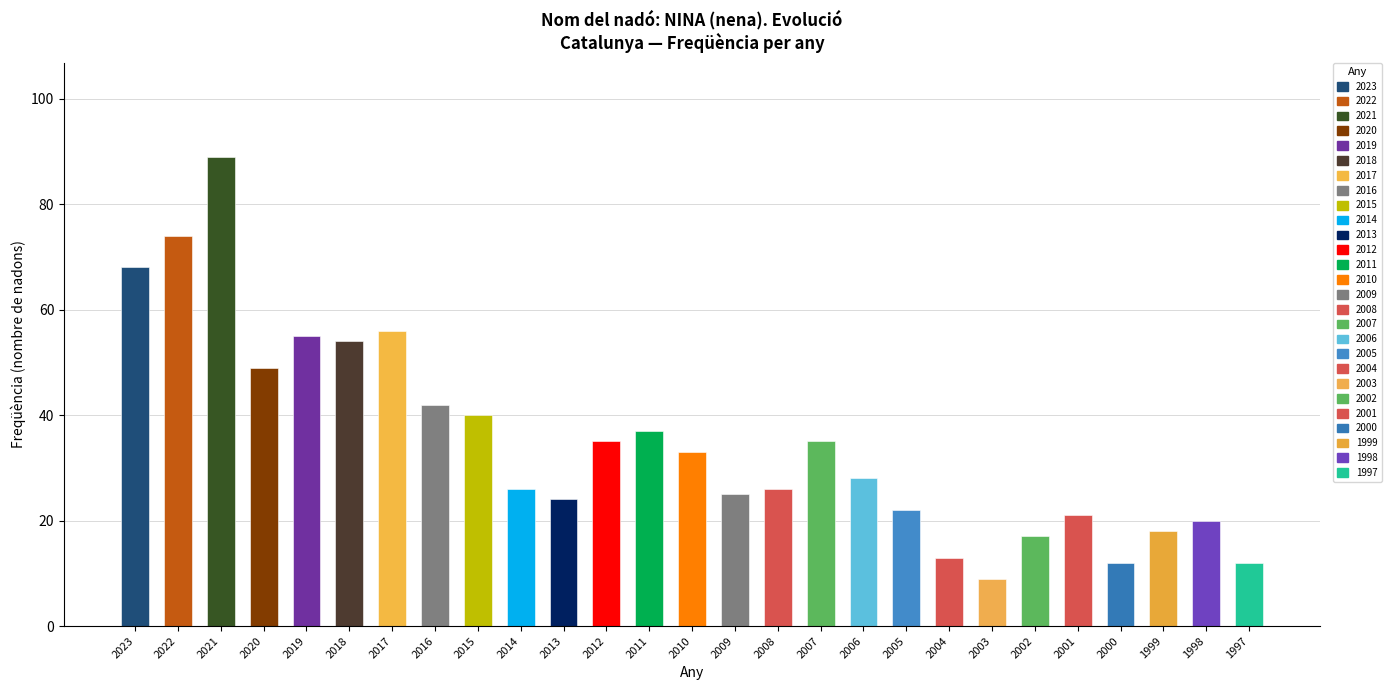

Read the value at 2022, to the nearest 5.

75